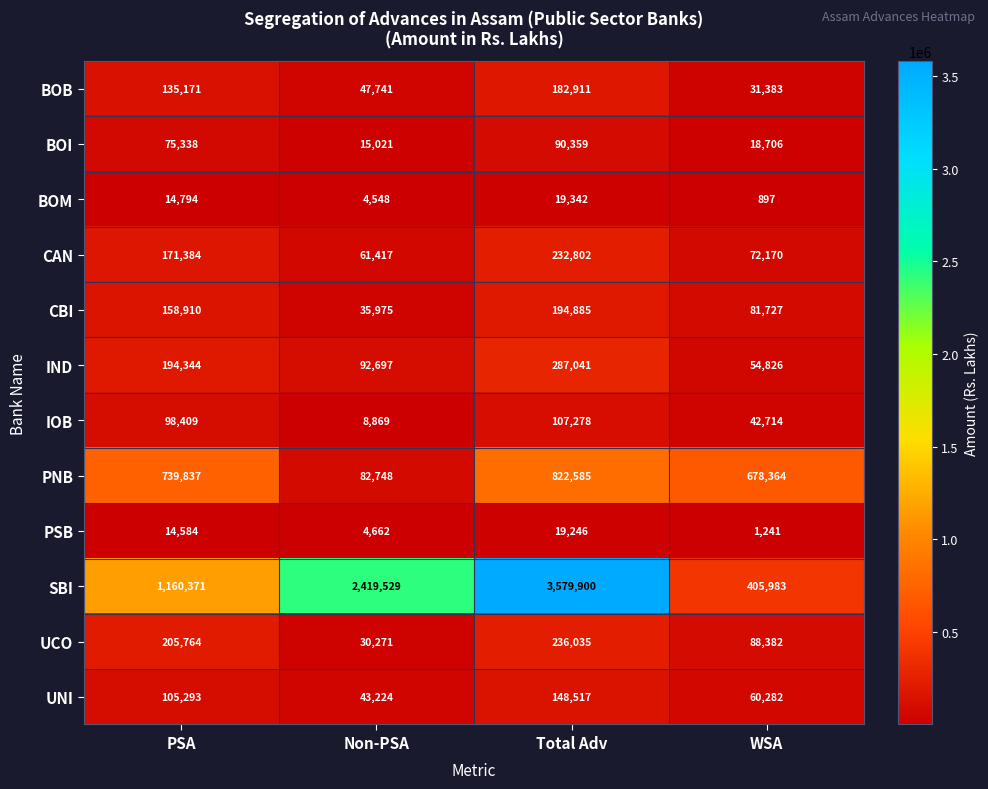

What value does the BOI series have at Total Adv, to the nearest 100?

90400